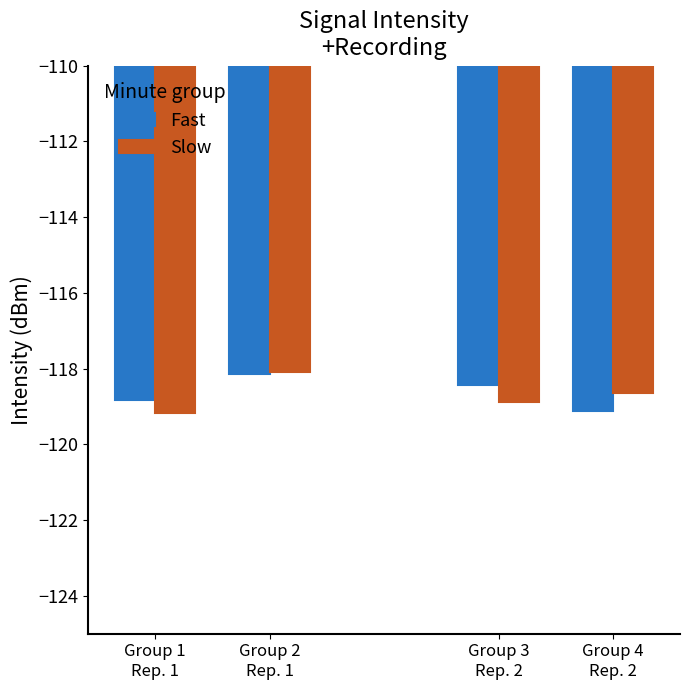

Is it true that Fast equals -196.7 at Group 2
Rep. 1?

False